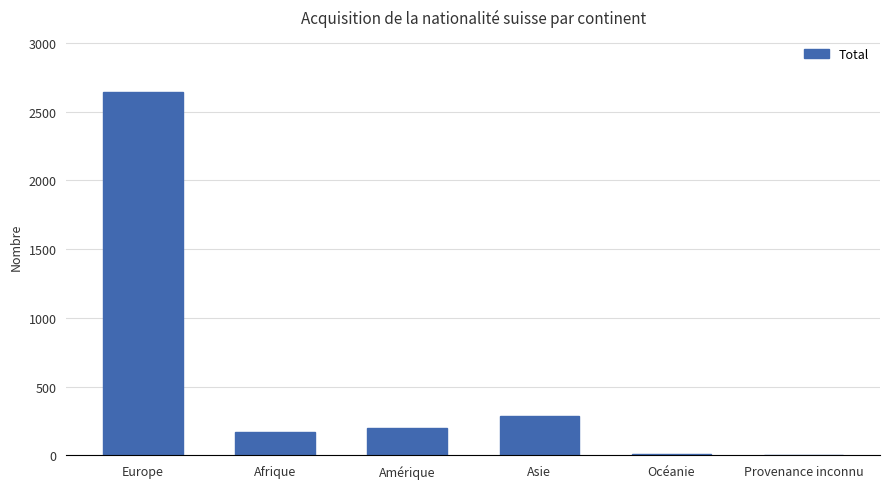

The value at Asie is 287. True or false?

True